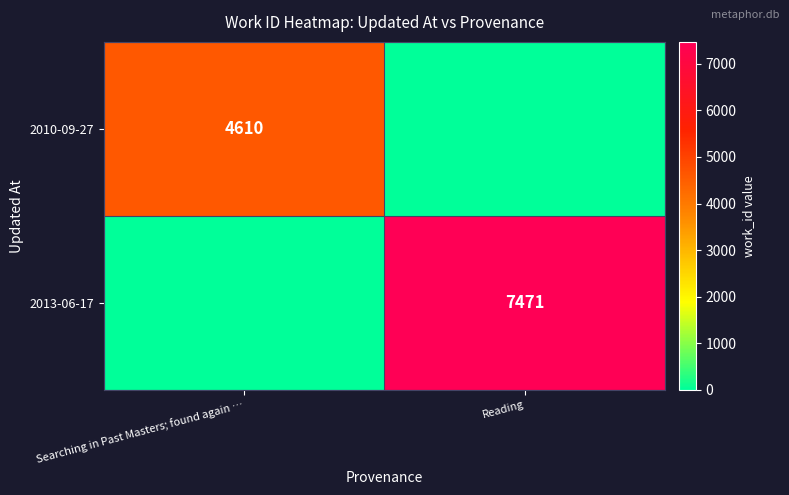

Is it true that 2013-06-17 equals 7471 at Reading?

True